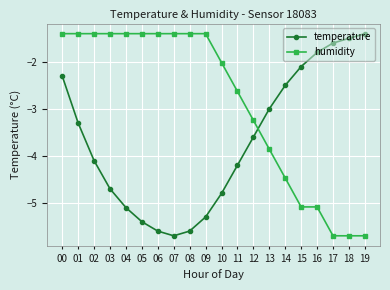

At which label is temperature closest to -3?

13